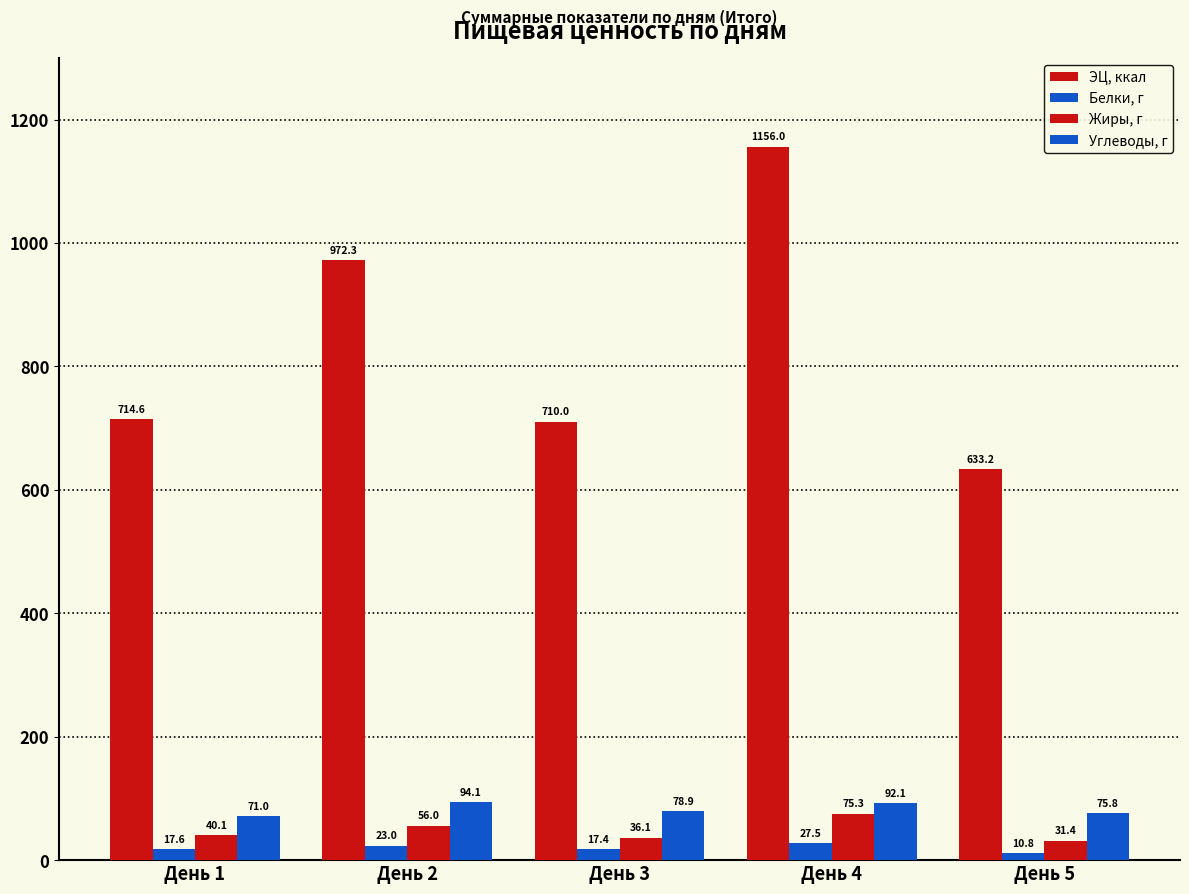

Which series has the largest range (max minus min)?

ЭЦ, ккал